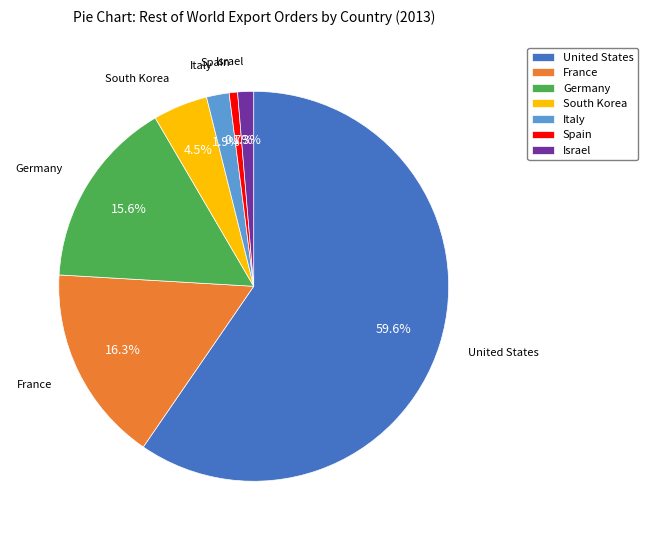

To the nearest percent, what percentage of the pie is France?

16%